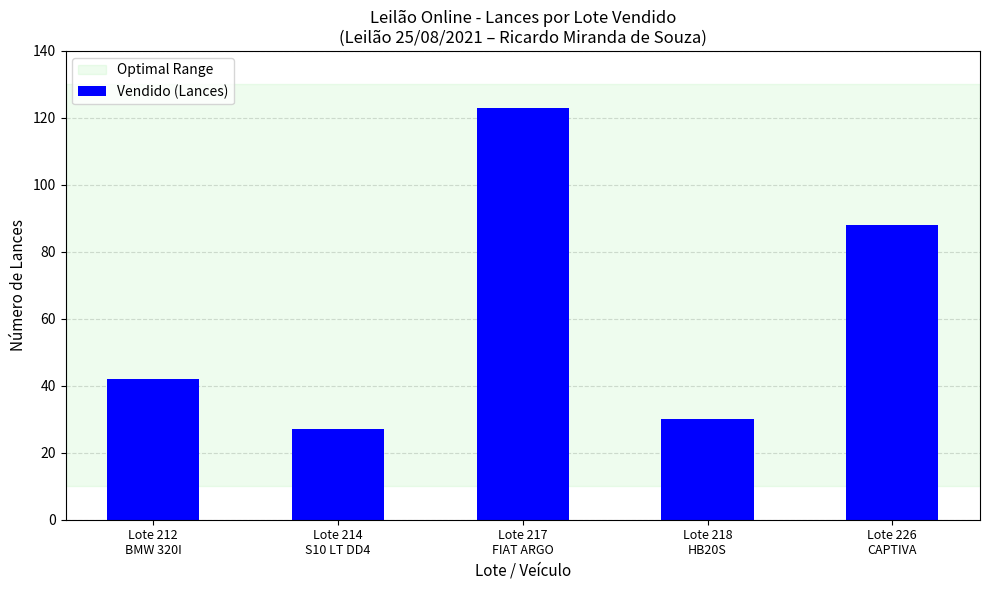

Rank the categories by value from highest to lowest.

Lote 217
FIAT ARGO, Lote 226
CAPTIVA, Lote 212
BMW 320I, Lote 218
HB20S, Lote 214
S10 LT DD4